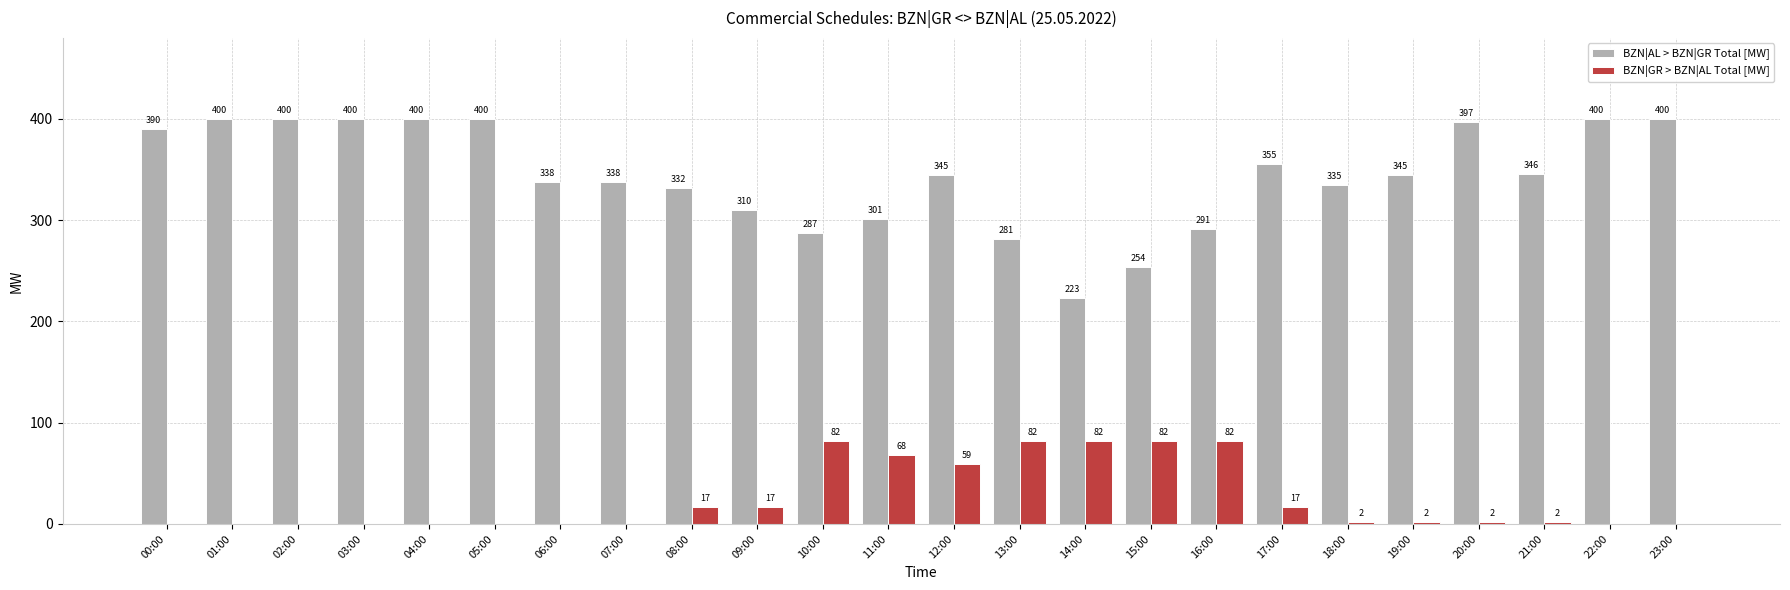

Is it true that BZN|GR > BZN|AL Total [MW] equals 82 at 14:00?

True